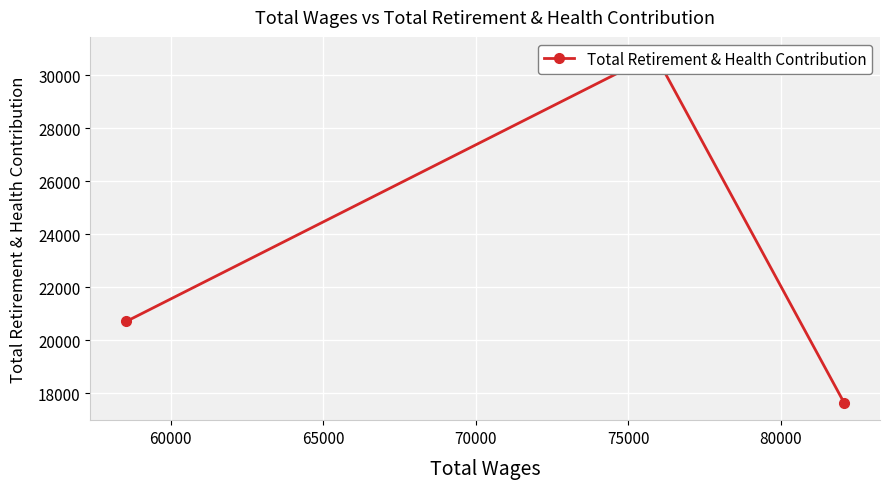

How many data points does each series have?

3